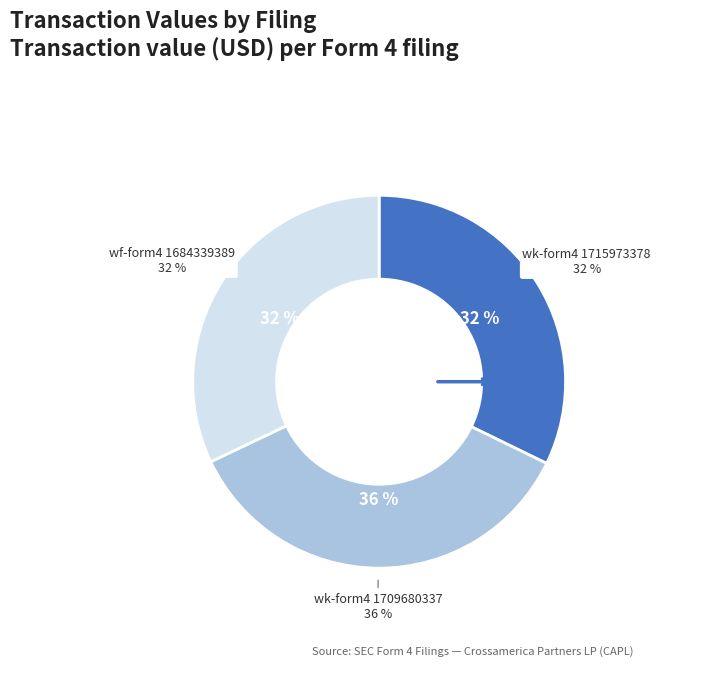

To the nearest percent, what is the difference between the wk-form4_1709680337.xml and wk-form4_1715973378.xml slice percentages?

3%